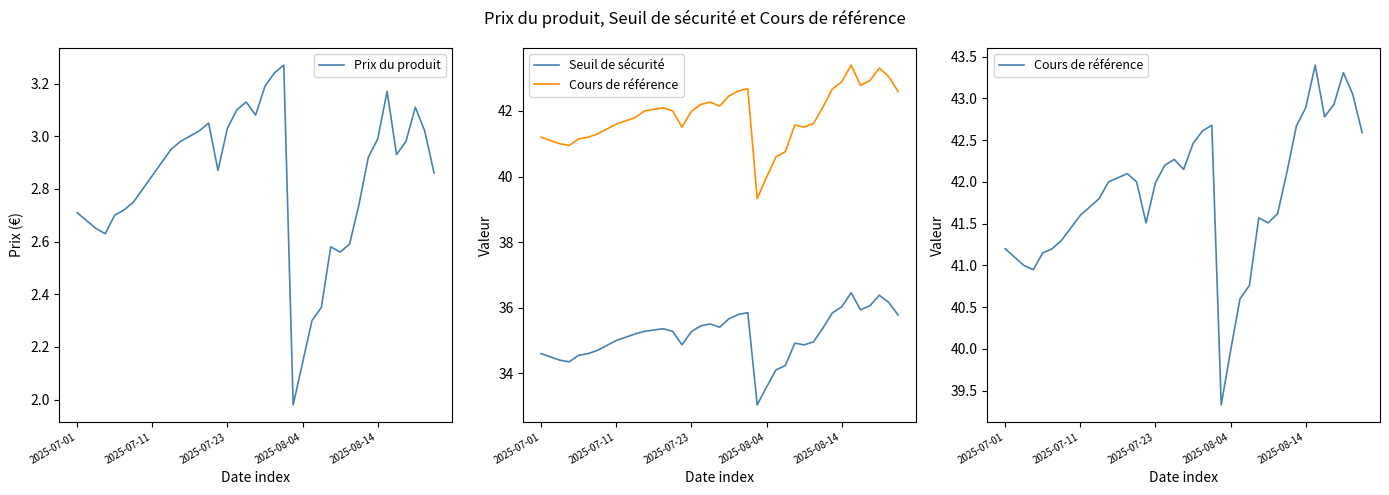

At which category does Seuil de sécurité reach its first local peak?

13